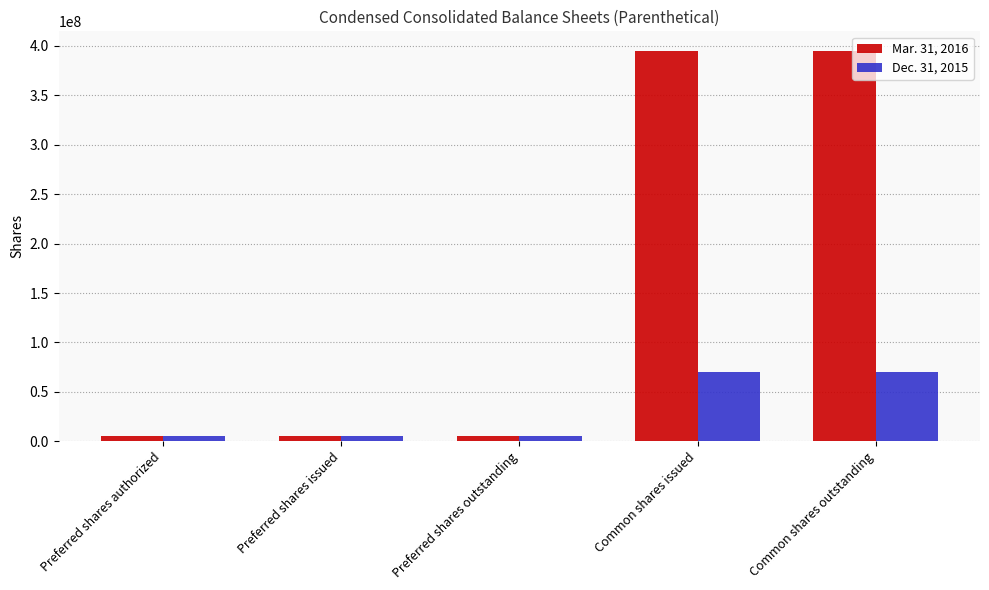

The Mar. 31, 2016 series shows 98211715 at Common shares issued. True or false?

False